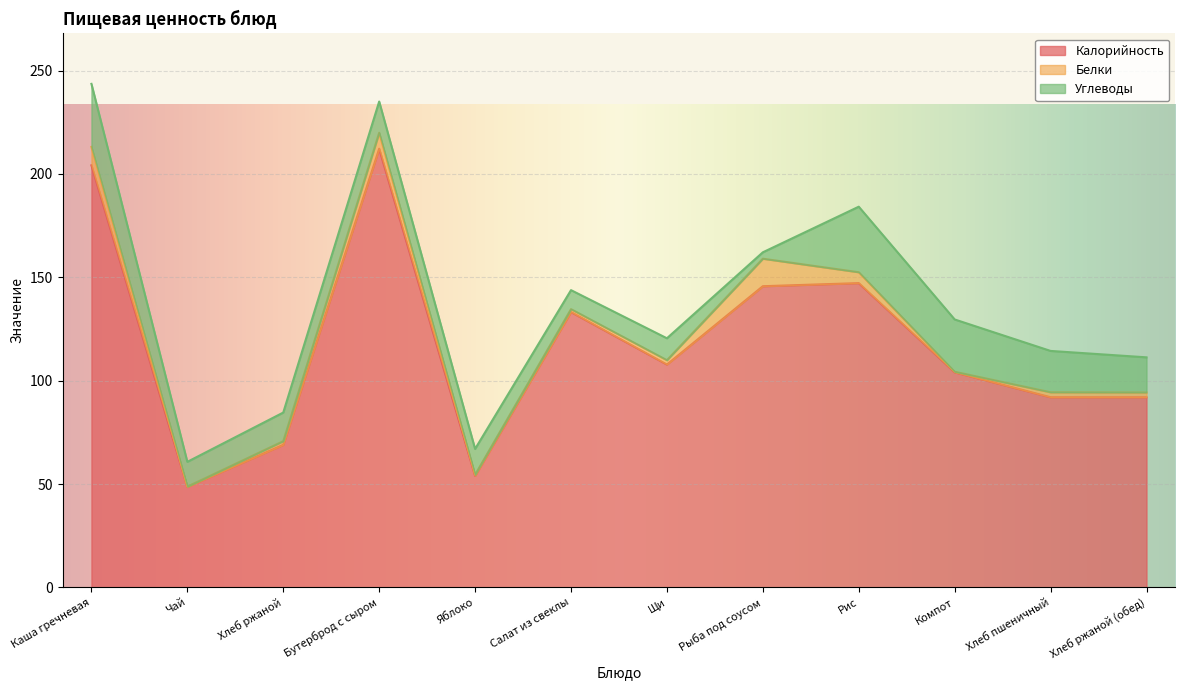

Reading right to left, extract all data points from this chart.

Калорийность: Хлеб ржаной (обед)=92.0	Хлеб пшеничный=92.0	Компот=104.1	Рис=147.2	Рыба под соусом=145.7	Щи=107.8	Салат из свеклы=133.2	Яблоко=54.0	Бутерброд с сыром=212.2	Хлеб ржаной=69.0	Чай=48.6	Каша гречневая=204.2
Белки: Хлеб ржаной (обед)=2.3	Хлеб пшеничный=2.4	Компот=0.2	Рис=5.3	Рыба под соусом=13.3	Щи=2.1	Салат из свеклы=1.4	Яблоко=0.5	Бутерброд с сыром=7.7	Хлеб ржаной=1.8	Чай=0.1	Каша гречневая=8.9
Углеводы: Хлеб ржаной (обед)=17.0	Хлеб пшеничный=20.0	Компот=25.3	Рис=31.7	Рыба под соусом=3.1	Щи=10.6	Салат из свеклы=9.2	Яблоко=12.5	Бутерброд с сыром=15.1	Хлеб ржаной=13.8	Чай=12.0	Каша гречневая=30.5